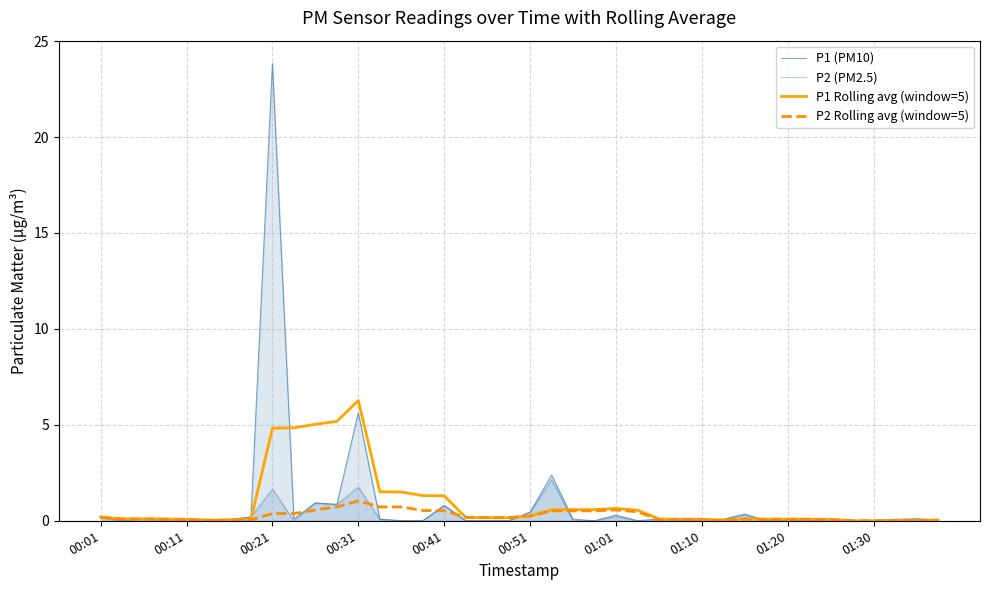

Does the chart display data point markers on the line(s)?

No